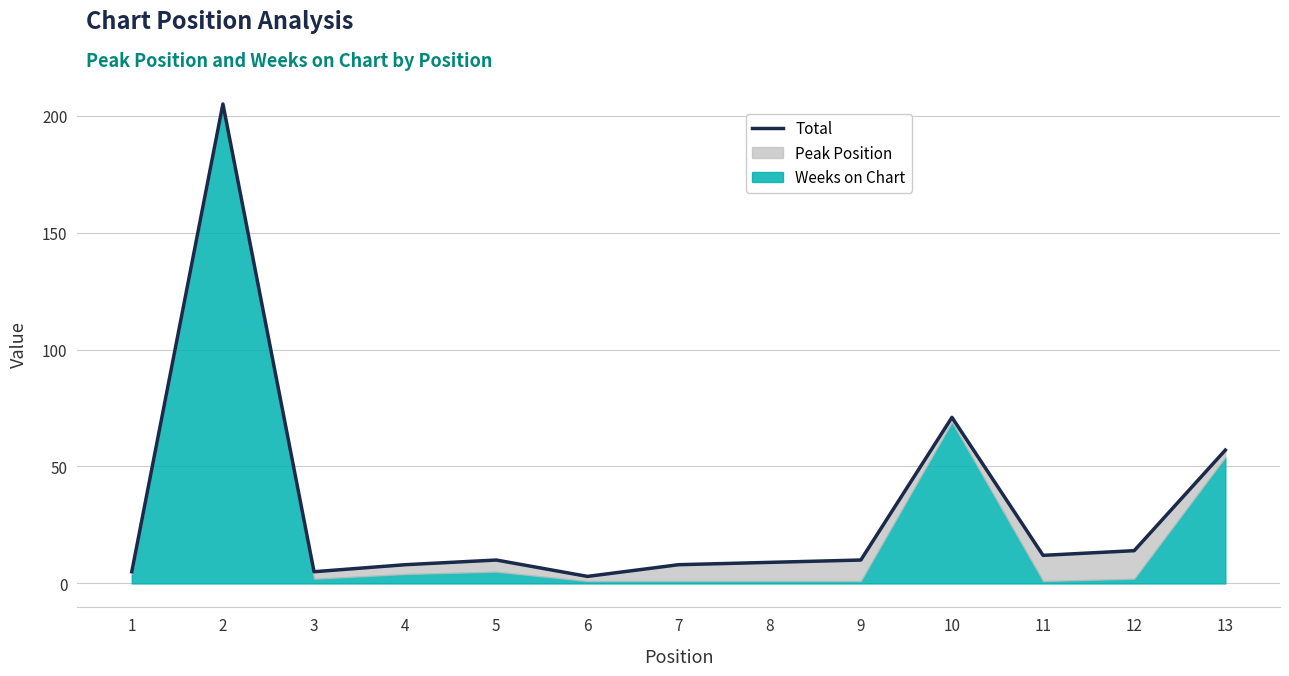

What is the difference between the maximum and second lowest values?

200